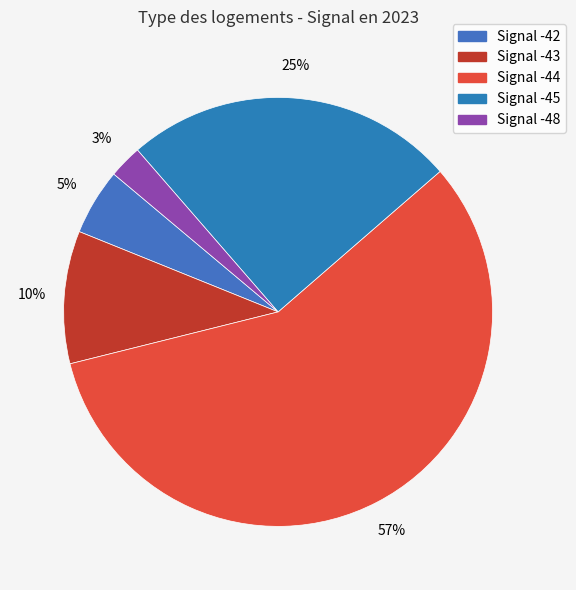

How many segments does this pie chart have?

5